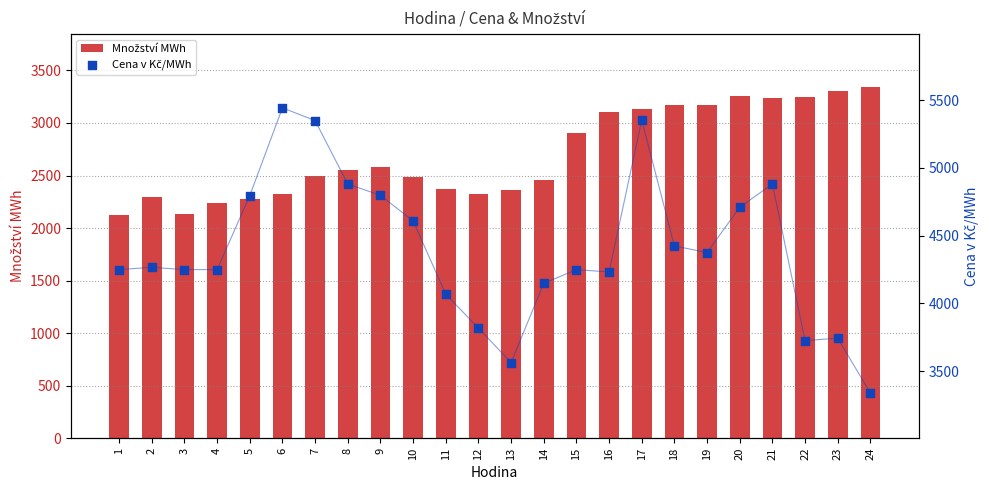

Is the value of Množství MWh at 16 greater than the value of Cena v Kč/MWh at 6?

No